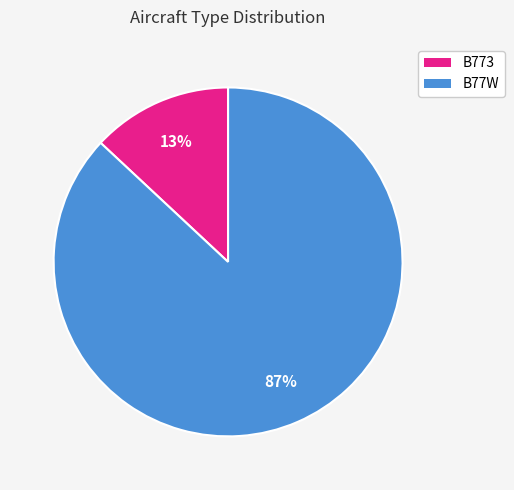

Is it true that B77W is 87% of the pie?

True